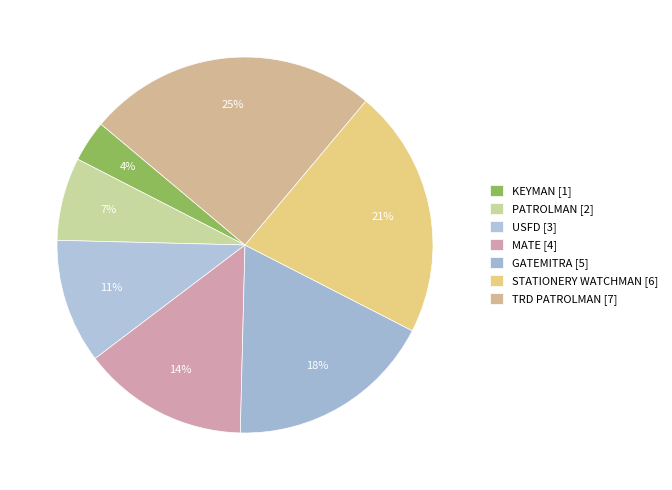

How many segments does this pie chart have?

7